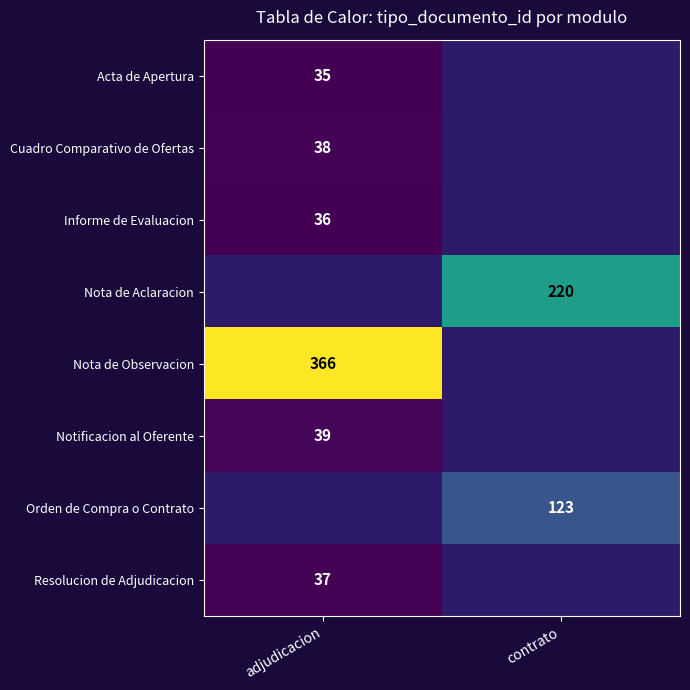

Which has a higher value, contrato or adjudicacion?

adjudicacion